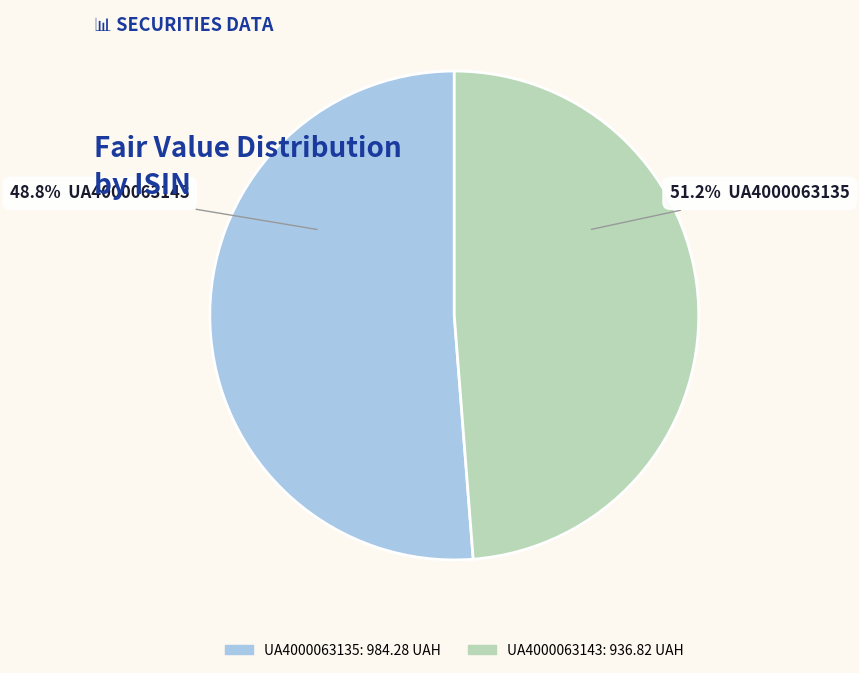

Count the number of slices in the pie.

2